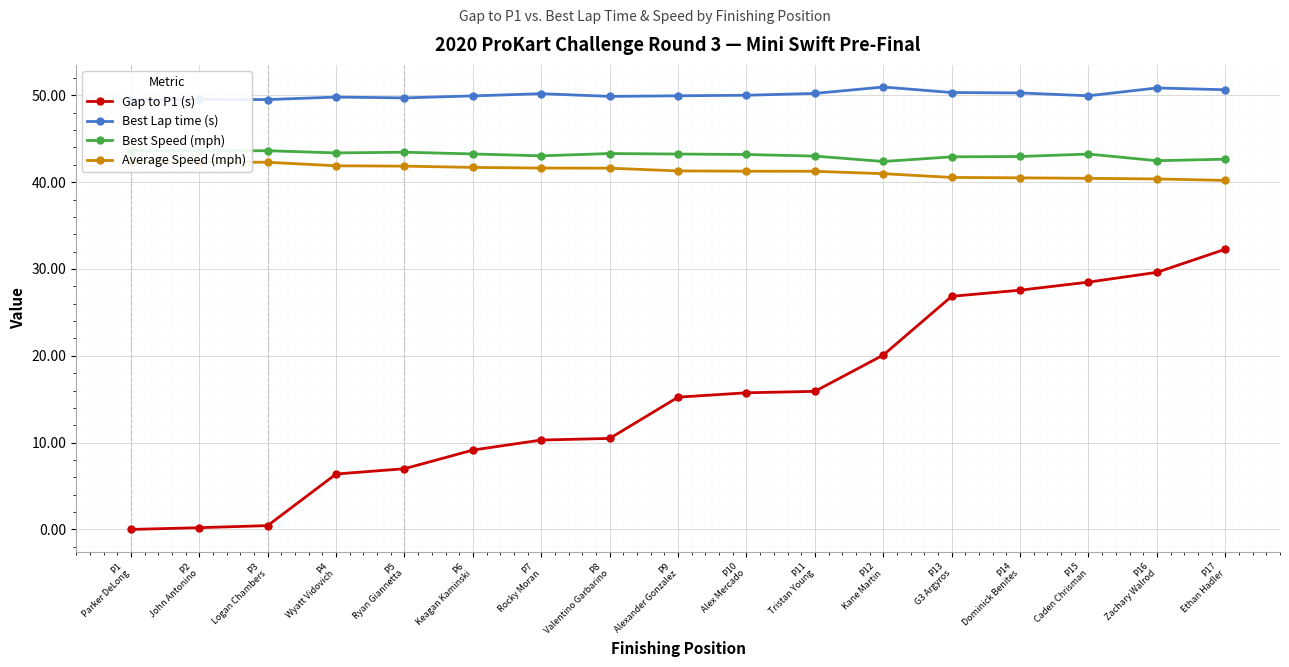

Reading right to left, transcribe all the data shown in this chart.

Gap to P1 (s): P17
Ethan Hadler=32.3	P16
Zachary Walrod=29.6	P15
Caden Chrisman=28.5	P14
Dominick Benites=27.6	P13
G3 Argyros=26.9	P12
Kane Martin=20.1	P11
Tristan Young=15.9	P10
Alex Mercado=15.7	P9
Alexander Gonzalez=15.2	P8
Valentino Garbarino=10.5	P7
Rocky Moran=10.3	P6
Keagan Kaminski=9.1	P5
Ryan Giannetta=7.0	P4
Wyatt Vidovich=6.4	P3
Logan Chambers=0.4	P2
John Antonino=0.2	P1
Parker DeLong=0.0
Best Lap time (s): P17
Ethan Hadler=50.6	P16
Zachary Walrod=50.9	P15
Caden Chrisman=50.0	P14
Dominick Benites=50.3	P13
G3 Argyros=50.3	P12
Kane Martin=51.0	P11
Tristan Young=50.2	P10
Alex Mercado=50.0	P9
Alexander Gonzalez=50.0	P8
Valentino Garbarino=49.9	P7
Rocky Moran=50.2	P6
Keagan Kaminski=49.9	P5
Ryan Giannetta=49.7	P4
Wyatt Vidovich=49.8	P3
Logan Chambers=49.5	P2
John Antonino=49.5	P1
Parker DeLong=49.5
Best Speed (mph): P17
Ethan Hadler=42.6	P16
Zachary Walrod=42.5	P15
Caden Chrisman=43.2	P14
Dominick Benites=43.0	P13
G3 Argyros=42.9	P12
Kane Martin=42.4	P11
Tristan Young=43.0	P10
Alex Mercado=43.2	P9
Alexander Gonzalez=43.2	P8
Valentino Garbarino=43.3	P7
Rocky Moran=43.0	P6
Keagan Kaminski=43.3	P5
Ryan Giannetta=43.5	P4
Wyatt Vidovich=43.4	P3
Logan Chambers=43.6	P2
John Antonino=43.6	P1
Parker DeLong=43.6
Average Speed (mph): P17
Ethan Hadler=40.2	P16
Zachary Walrod=40.4	P15
Caden Chrisman=40.4	P14
Dominick Benites=40.5	P13
G3 Argyros=40.5	P12
Kane Martin=41.0	P11
Tristan Young=41.3	P10
Alex Mercado=41.3	P9
Alexander Gonzalez=41.3	P8
Valentino Garbarino=41.6	P7
Rocky Moran=41.6	P6
Keagan Kaminski=41.7	P5
Ryan Giannetta=41.8	P4
Wyatt Vidovich=41.9	P3
Logan Chambers=42.3	P2
John Antonino=42.3	P1
Parker DeLong=42.3